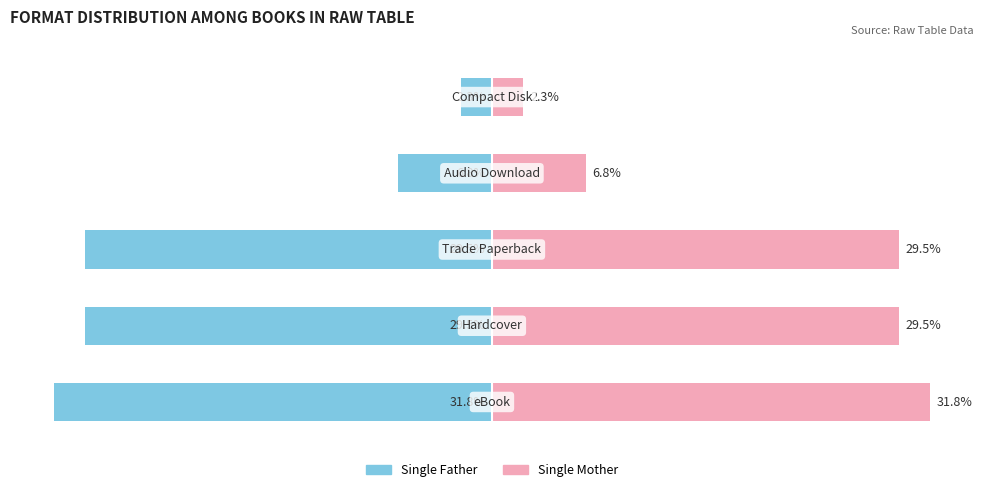

How many data points in Single Mother are above 29?

3